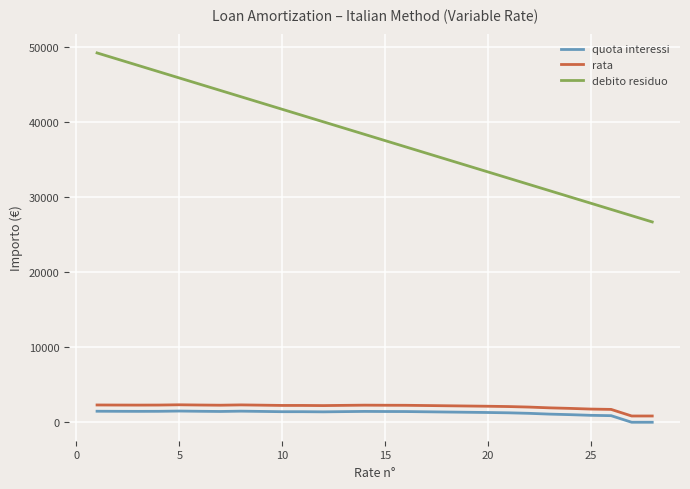

Which series has the widest spread of values?

debito residuo